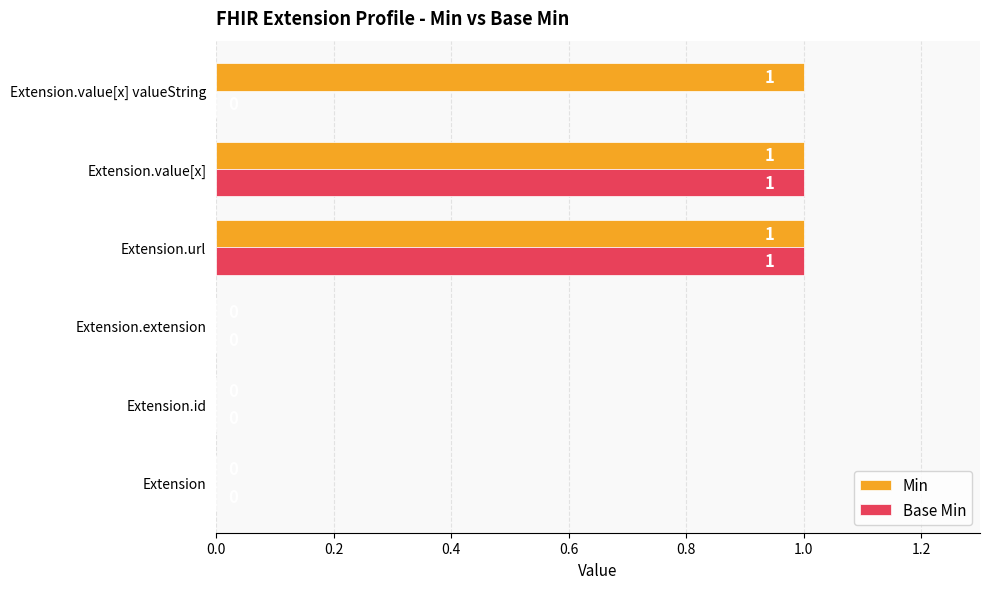

What are all the series names shown in the legend?

Min, Base Min